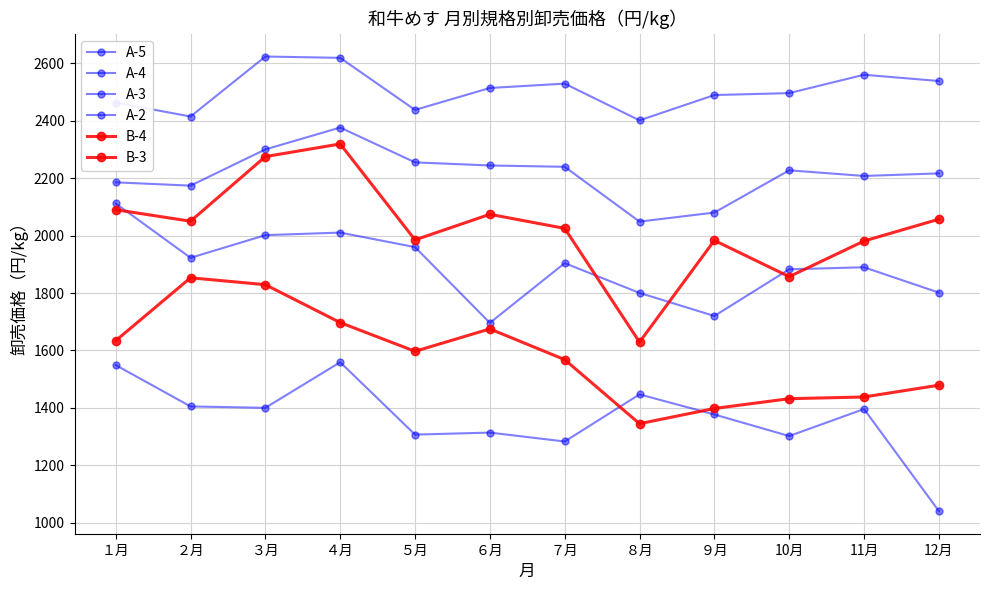

What is the label of the 12th point from the left?

12月